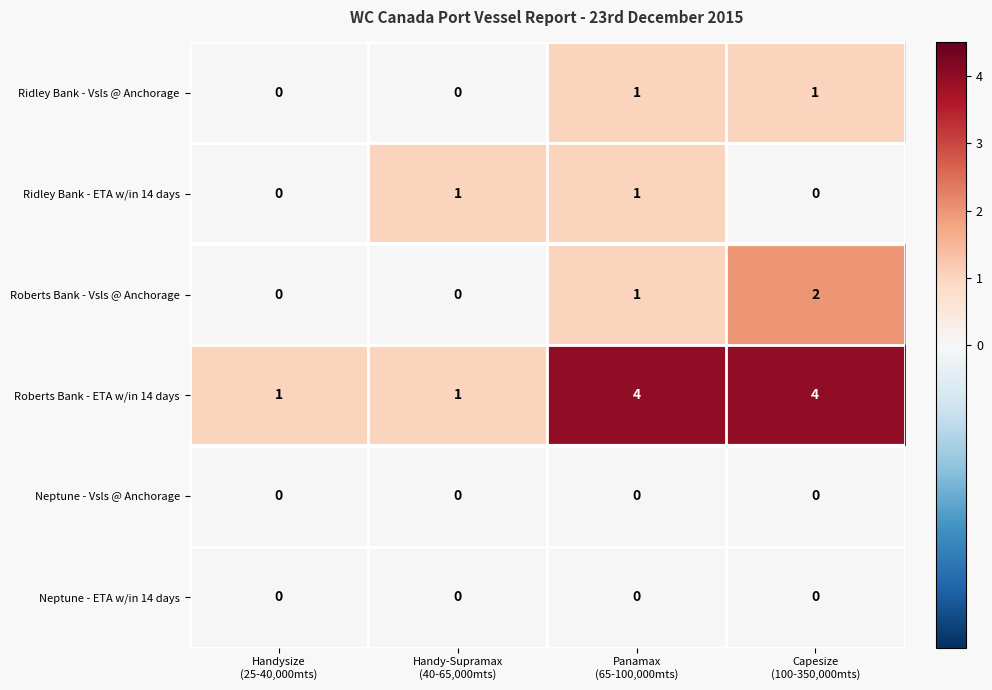

Reading left to right, what are all the values shown in this chart?

Ridley Bank - Vsls @ Anchorage: 0	0	1	1
Ridley Bank - ETA w/in 14 days: 0	1	1	0
Roberts Bank - Vsls @ Anchorage: 0	0	1	2
Roberts Bank - ETA w/in 14 days: 1	1	4	4
Neptune - Vsls @ Anchorage: 0	0	0	0
Neptune - ETA w/in 14 days: 0	0	0	0